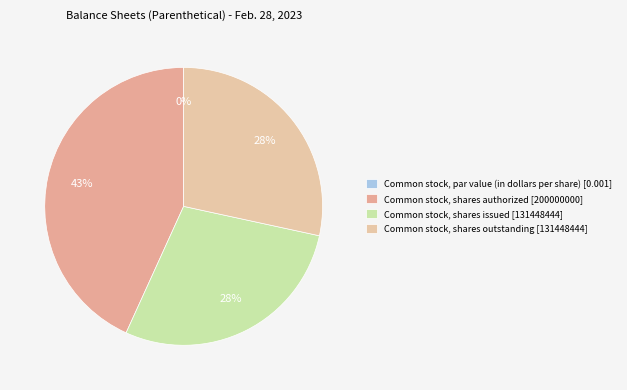

Is Common stock, shares issued the majority of the pie?

No